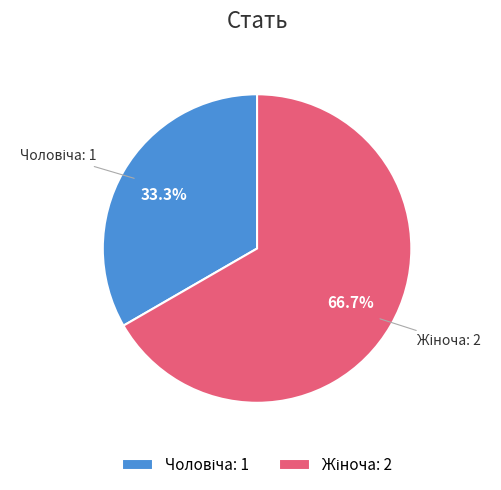

Is there any slice that represents more than half of the pie?

Yes